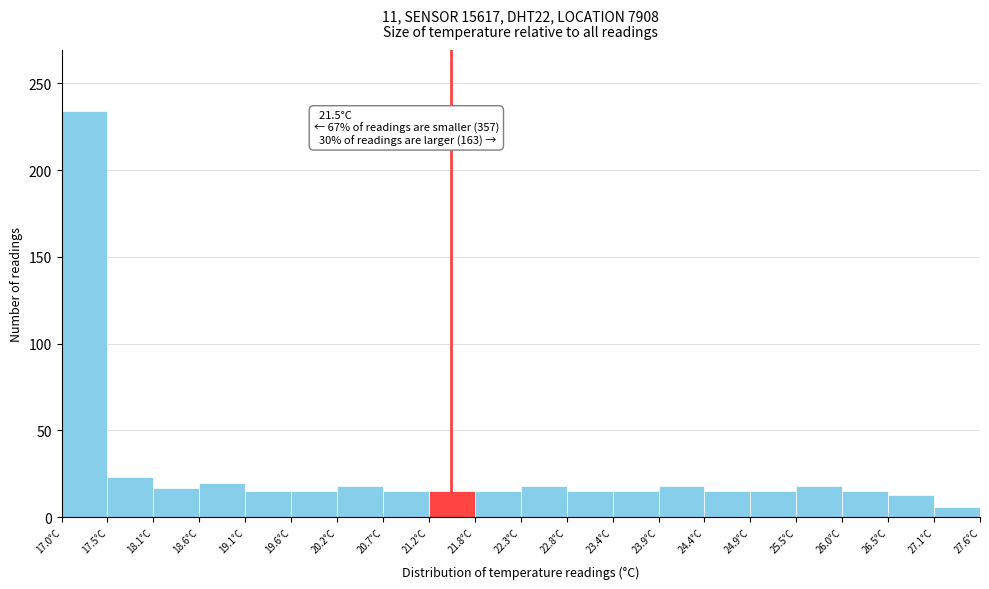

Over which range of the x-axis is the bar tallest?

17.00 to 17.53